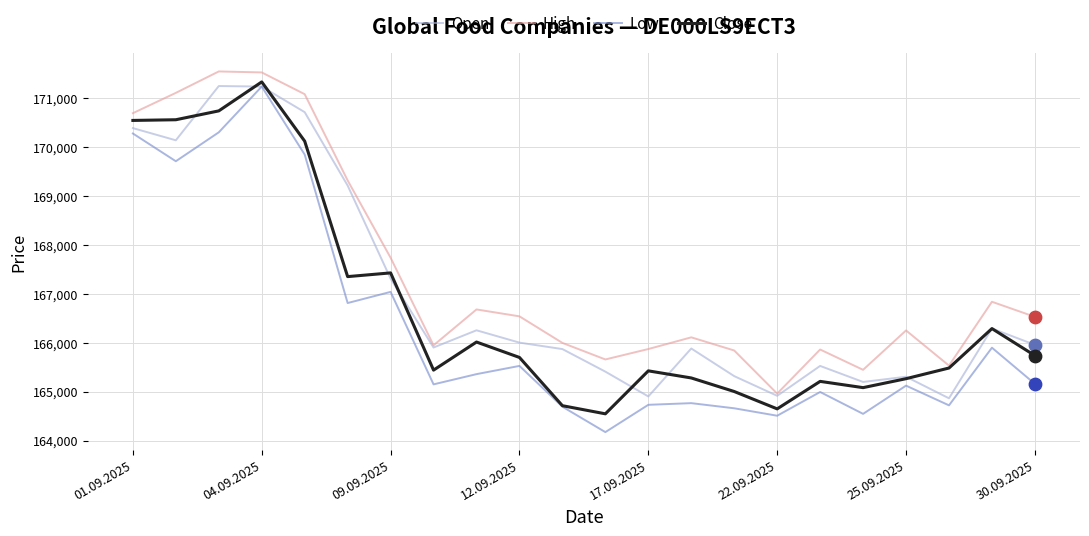

Which series has the largest range (max minus min)?

Low